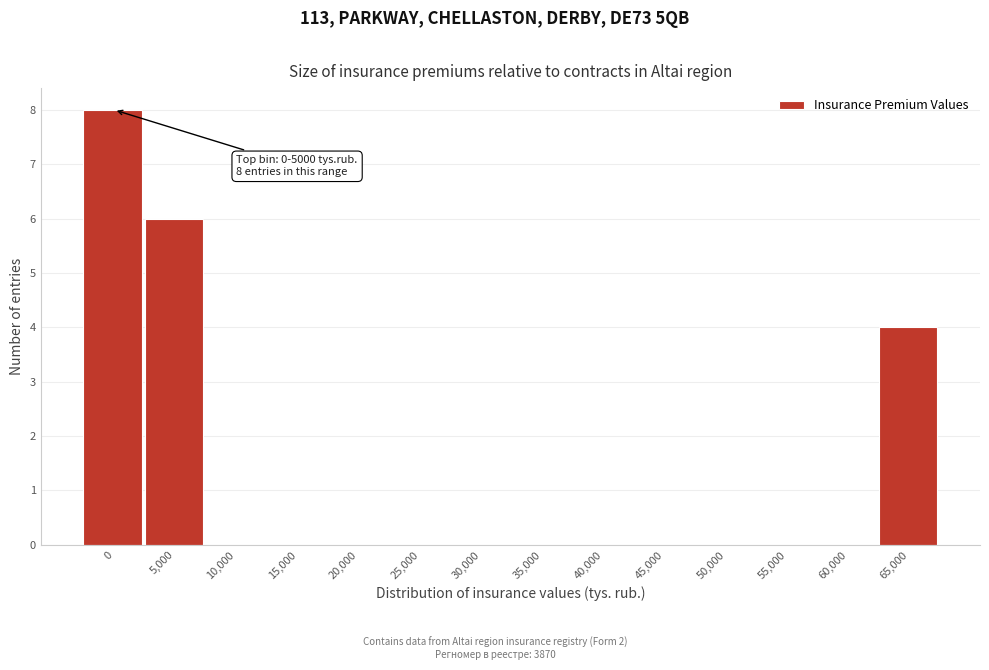

Reading left to right, list all the values displayed in this chart.

0=8	5,000=6	10,000=0	15,000=0	20,000=0	25,000=0	30,000=0	35,000=0	40,000=0	45,000=0	50,000=0	55,000=0	60,000=0	65,000=4